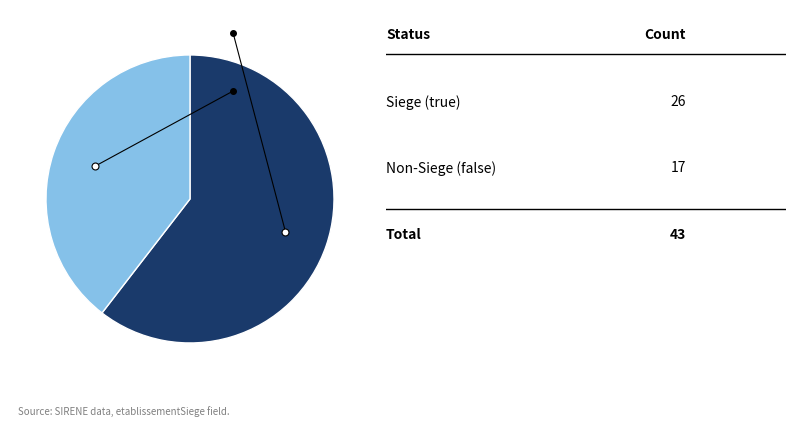

Is there any slice that represents more than half of the pie?

Yes